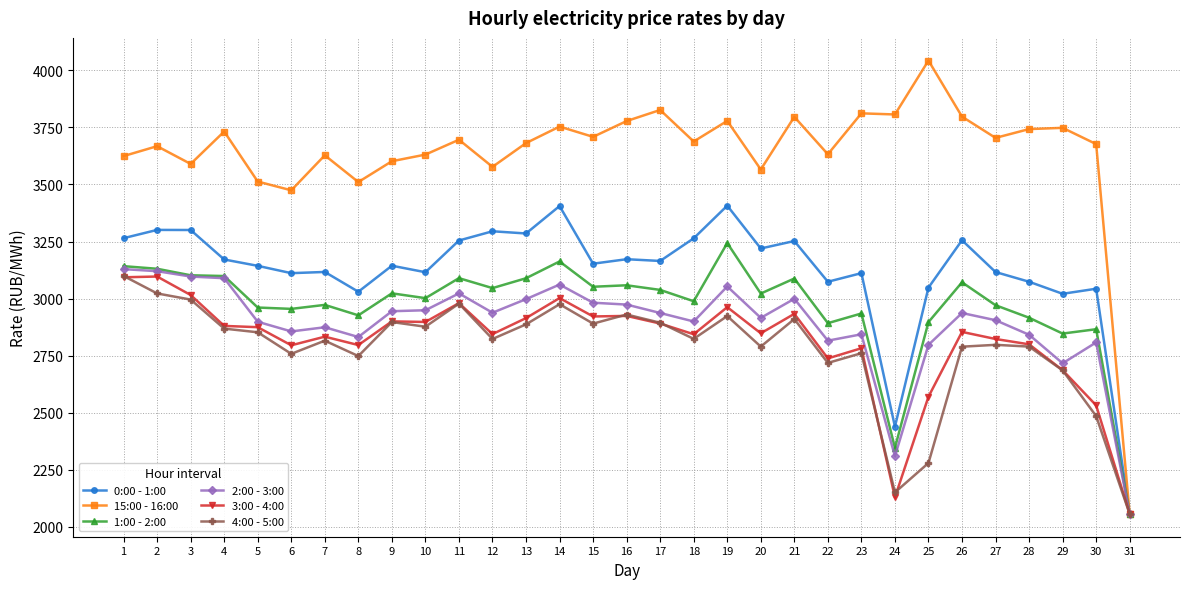

What are all the series names shown in the legend?

0:00 - 1:00, 15:00 - 16:00, 1:00 - 2:00, 2:00 - 3:00, 3:00 - 4:00, 4:00 - 5:00